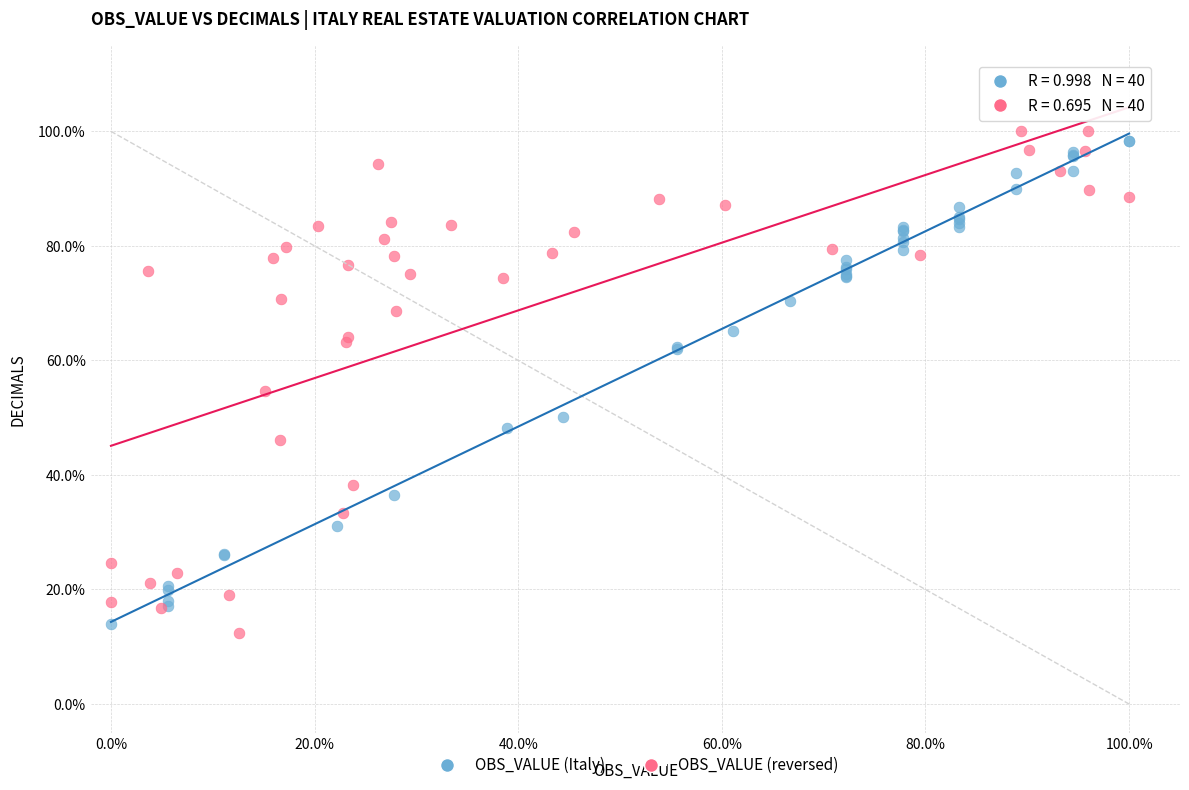

Which series reaches the minimum Y coordinate?

OBS_VALUE (reversed)